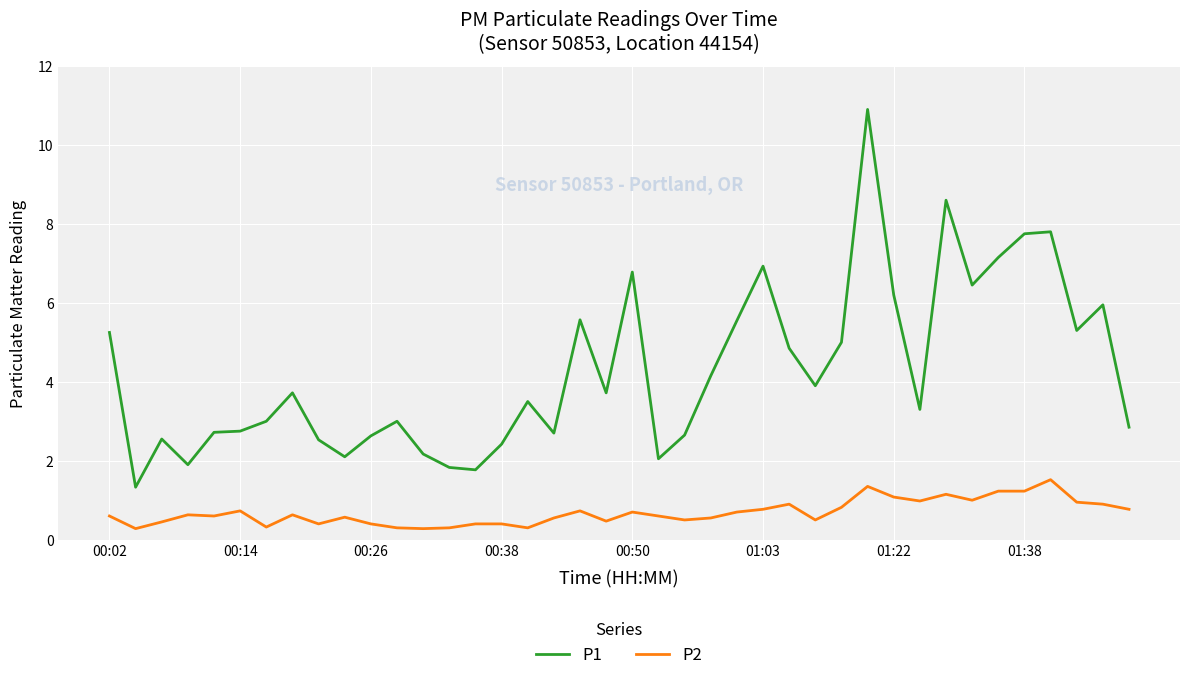

Which series has the largest range (max minus min)?

P1